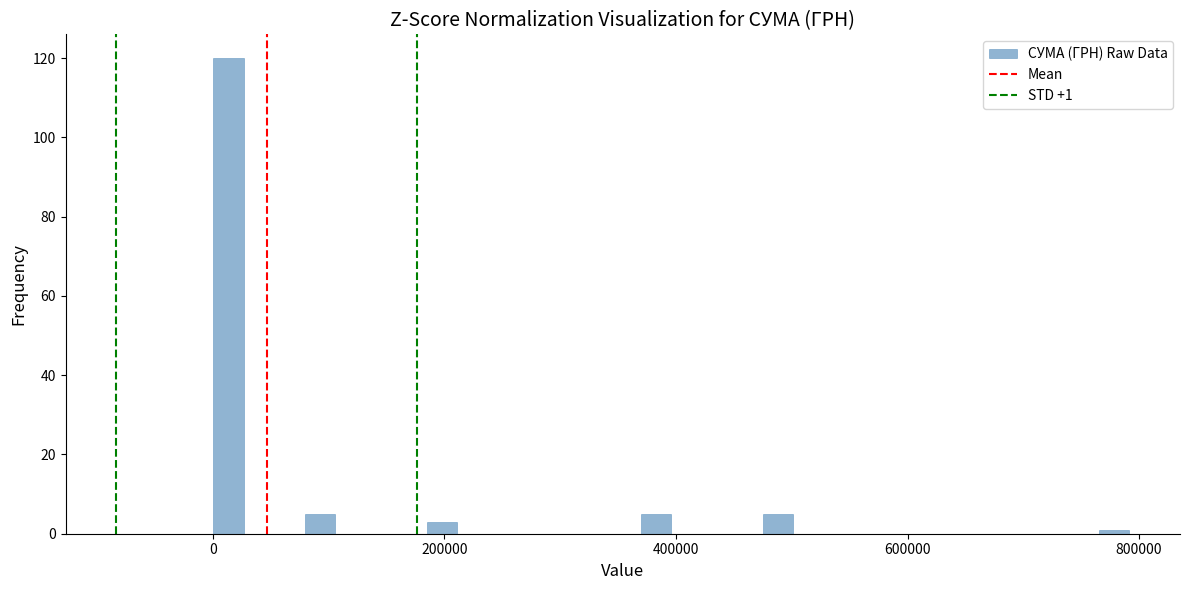

Read against the x-axis, roughly where is the centre of the tallest bar?

20000